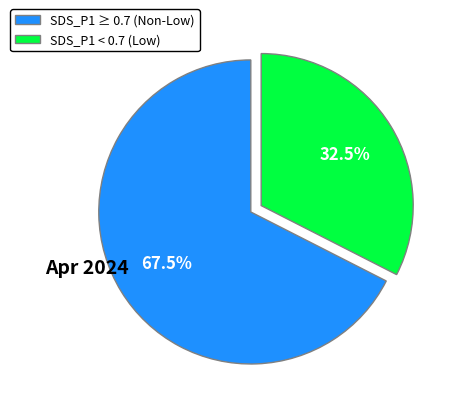

Rank the categories by value from highest to lowest.

SDS_P1 ≥ 0.7 (Non-Low), SDS_P1 < 0.7 (Low)